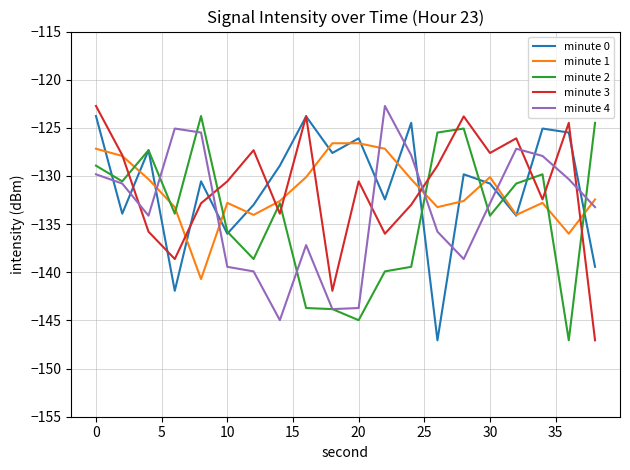

Does the chart have visible grid lines?

Yes